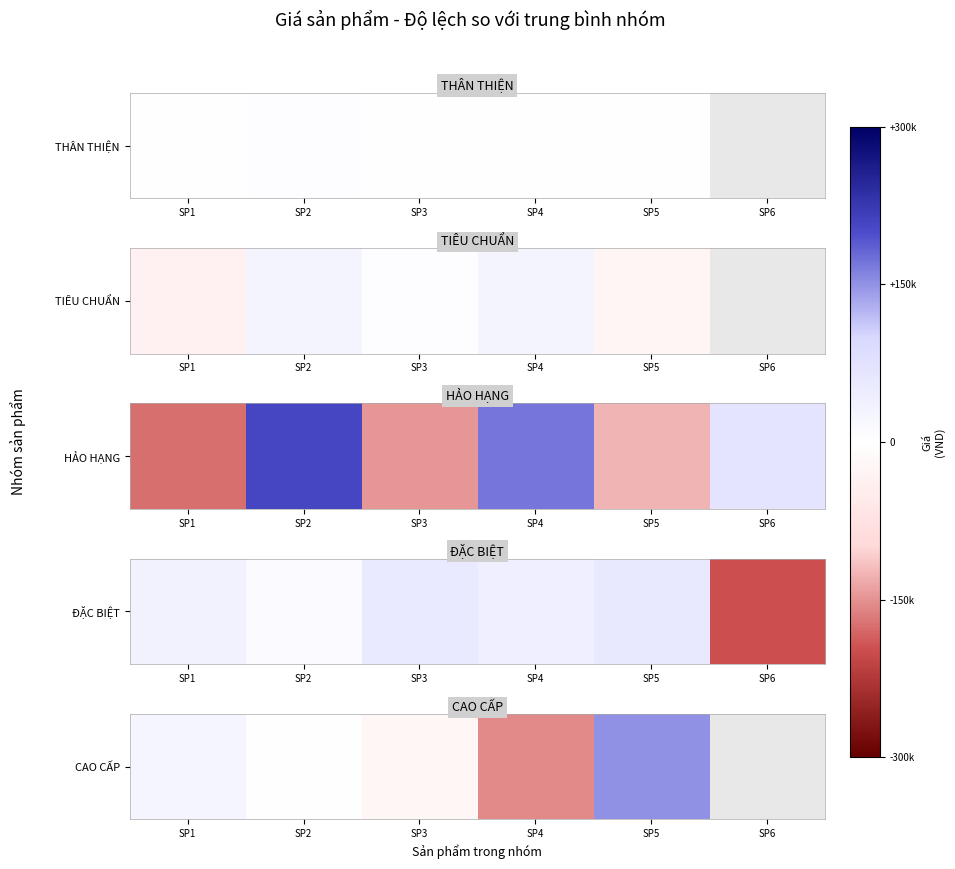

Which has a higher value, SP5 or SP2?

SP5